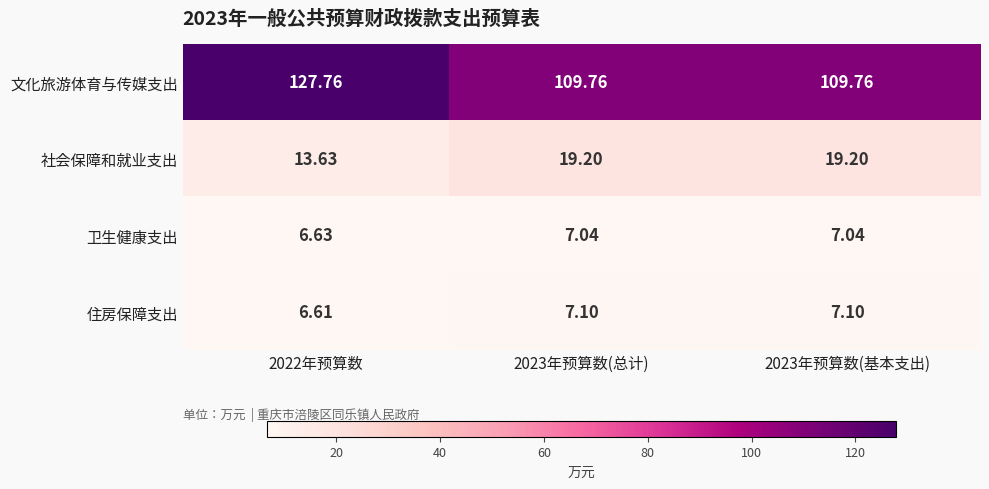

Between 2022年预算数 and 2023年预算数(基本支出), which series saw the biggest shift?

文化旅游体育与传媒支出